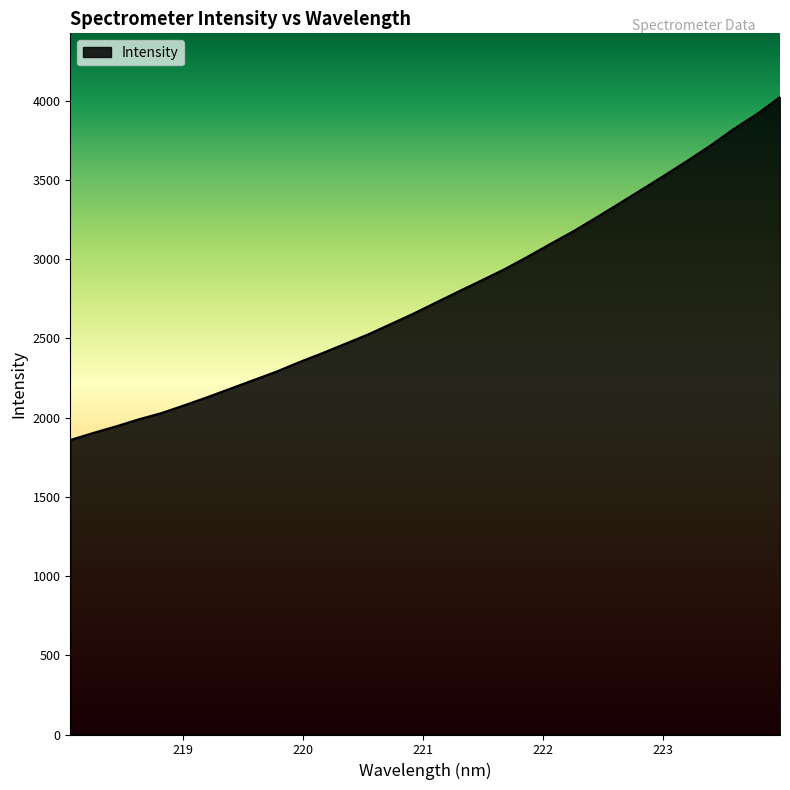

What is the minimum value shown in the chart?

1858.3